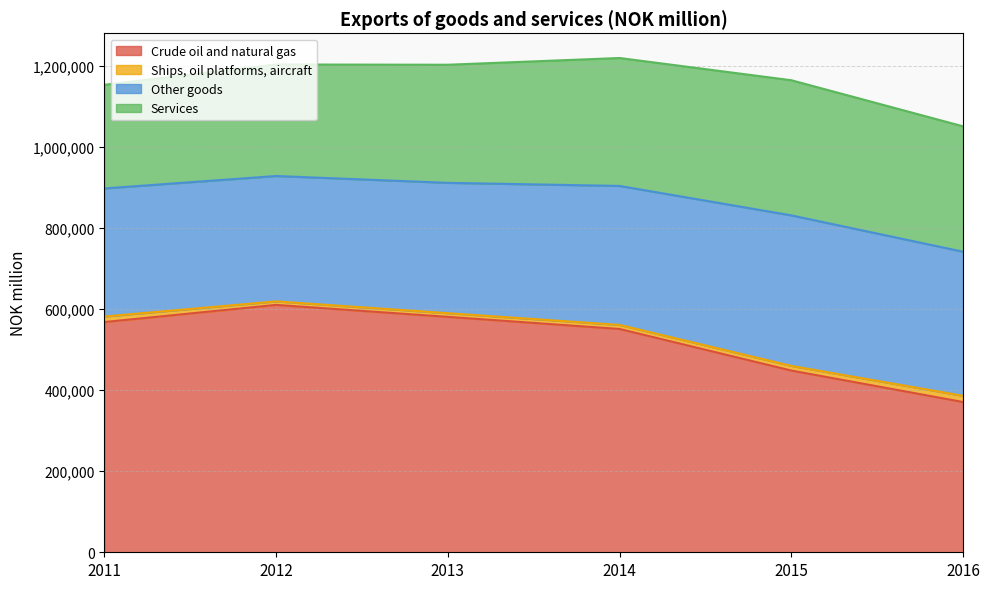

True or false: Services has more than 1 points higher than both neighbors.

False